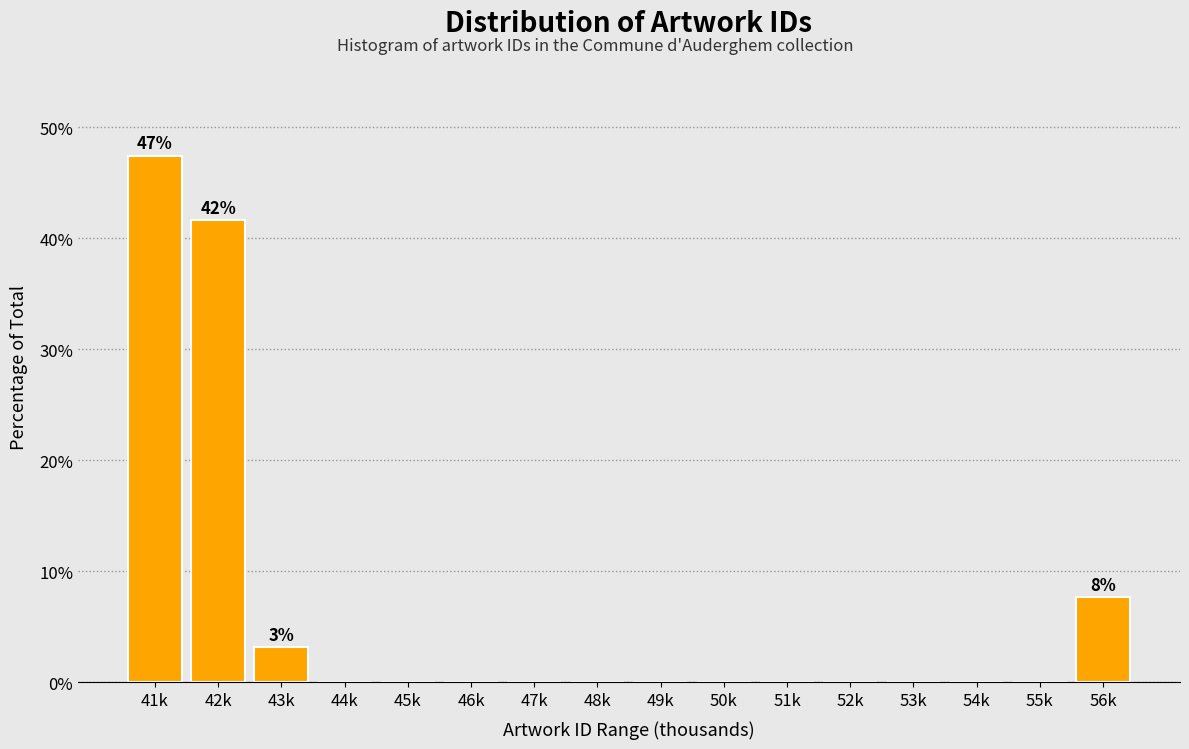

Reading left to right, what are all the values shown in this chart?

41k=47.4	42k=41.7	43k=3.2	44k=0.0	45k=0.0	46k=0.0	47k=0.0	48k=0.0	49k=0.0	50k=0.0	51k=0.0	52k=0.0	53k=0.0	54k=0.0	55k=0.0	56k=7.7